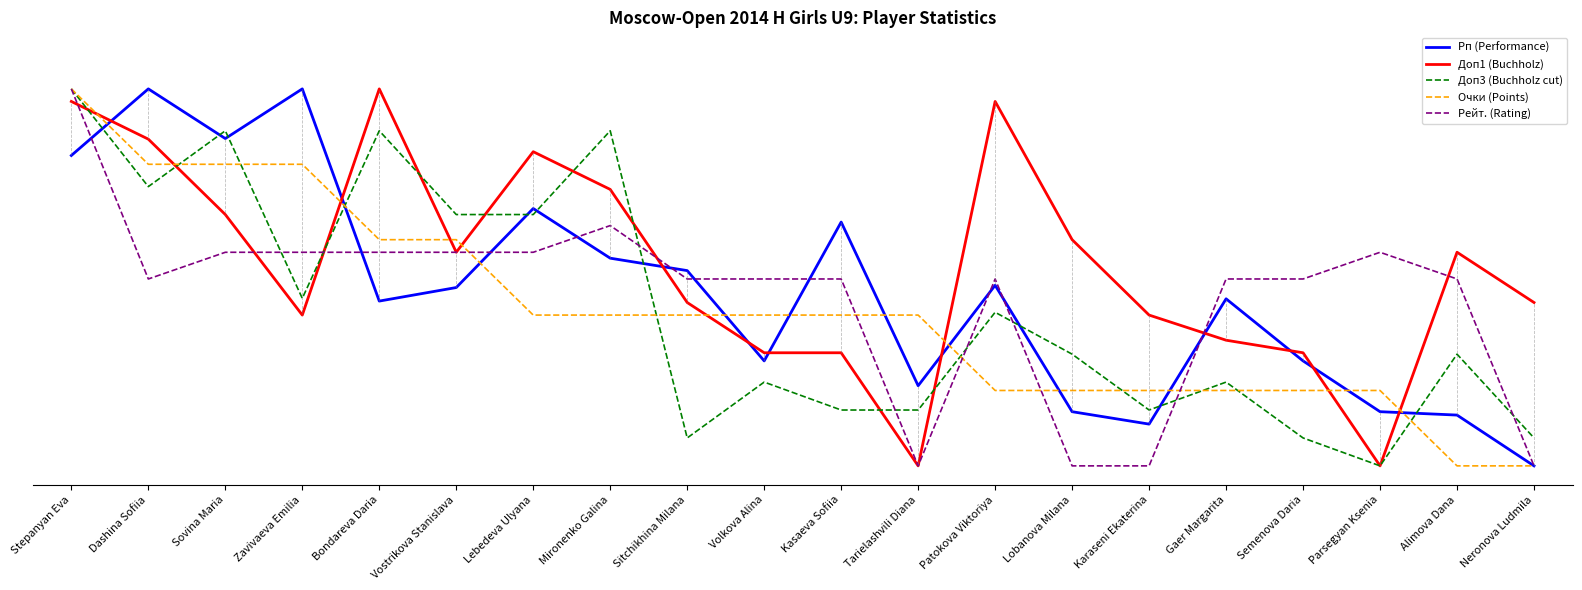

At which label does Очки (Points) reach its minimum?

Alimova Dana